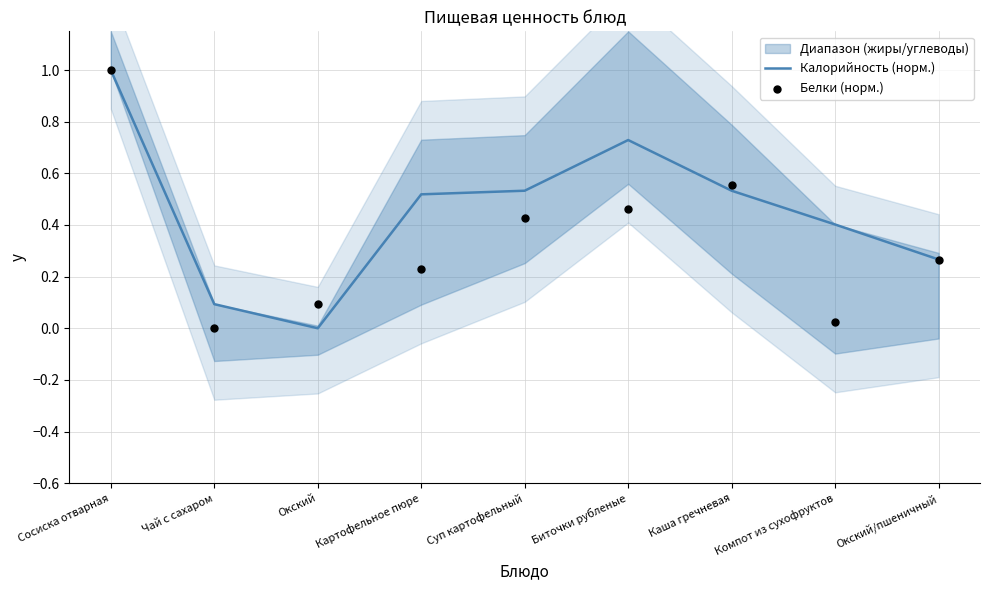

What is the highest value of the Калорийность (норм.) series?

1.0